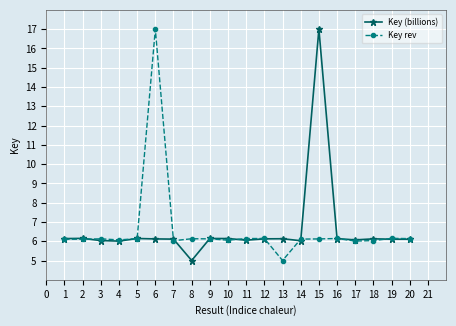

Is it true that Key (billions) equals 6.1 at 12?

True